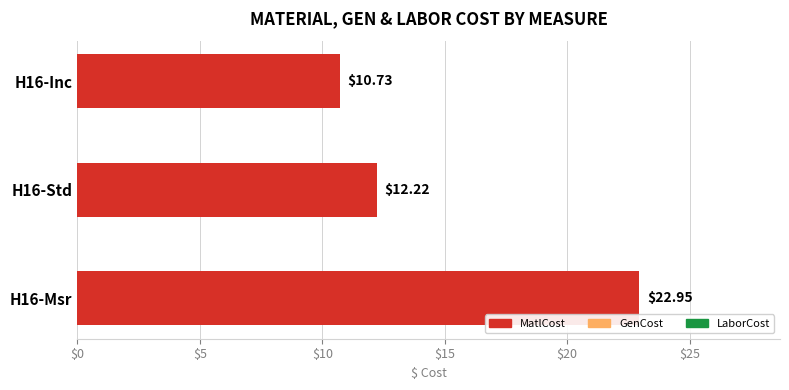

What is the change in value from H16-Std to H16-Inc?

-1.5